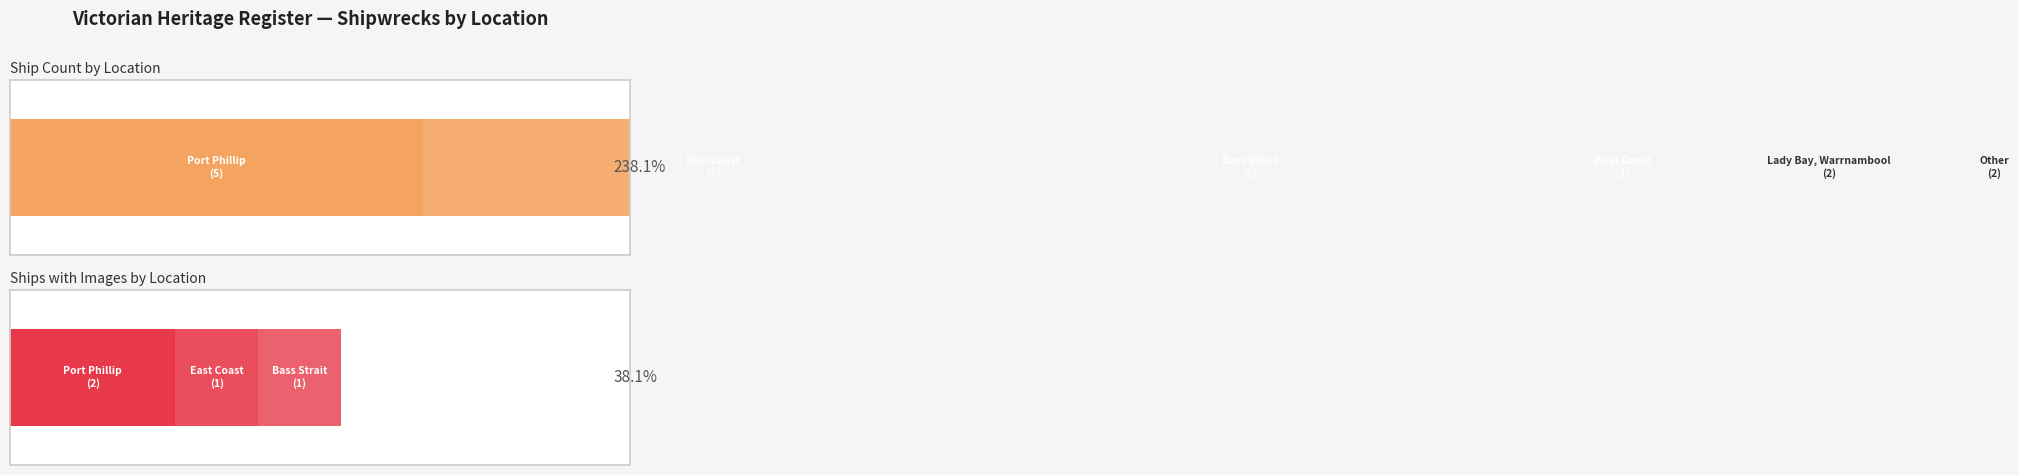

How many values exceed 5?

2